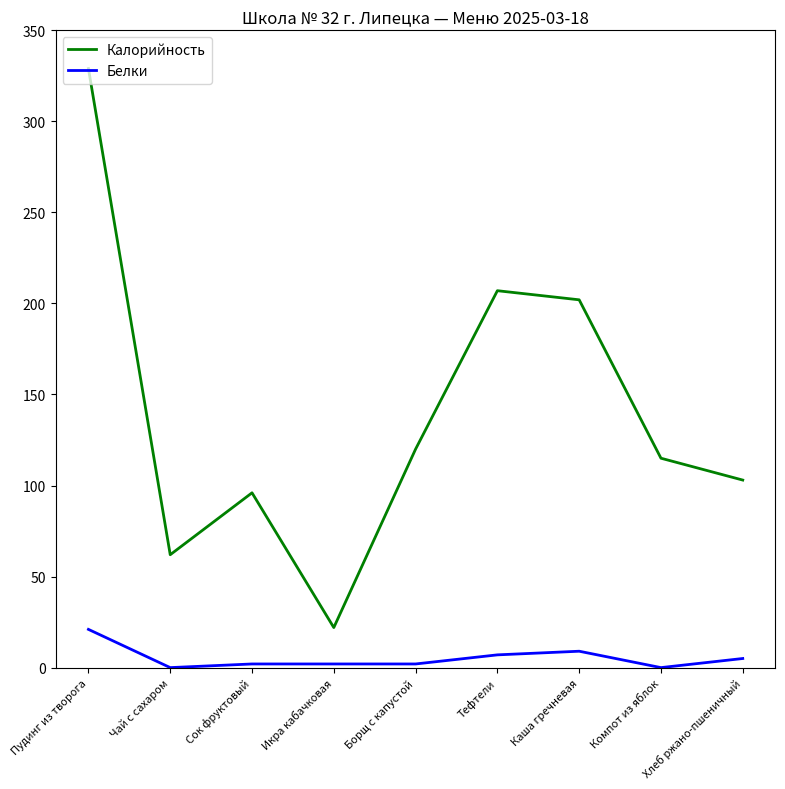

True or false: Калорийность has a value of 22 at Икра кабачковая.

True